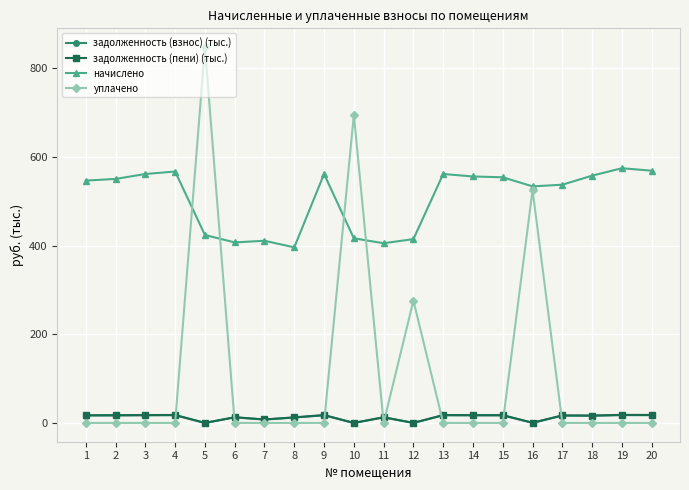

True or false: начислено and задолженность (взнос) (тыс.) intersect in this chart.

False